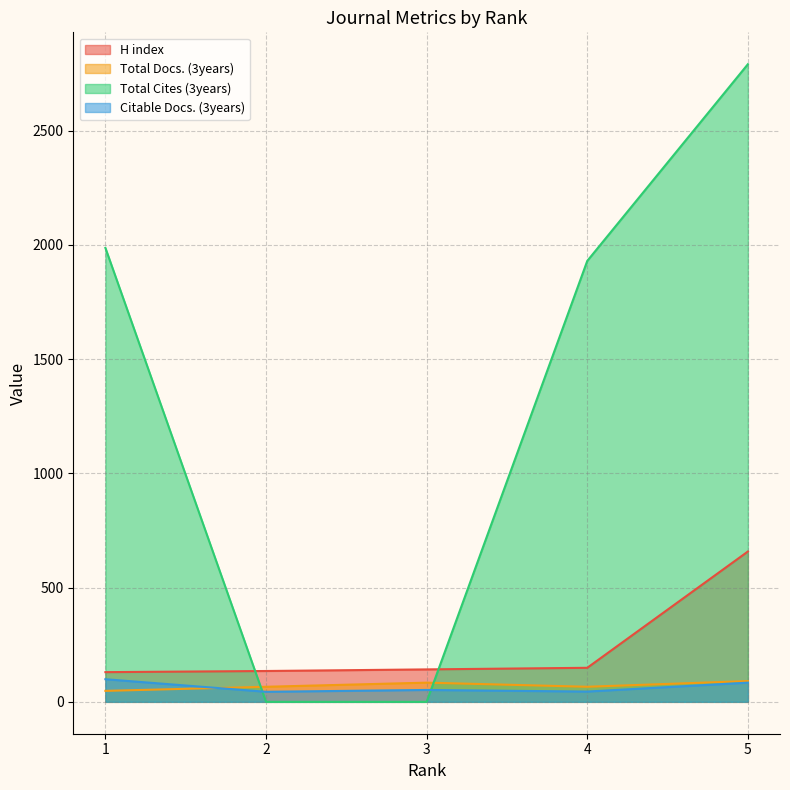

Where is H index nearest to the value 394?

4